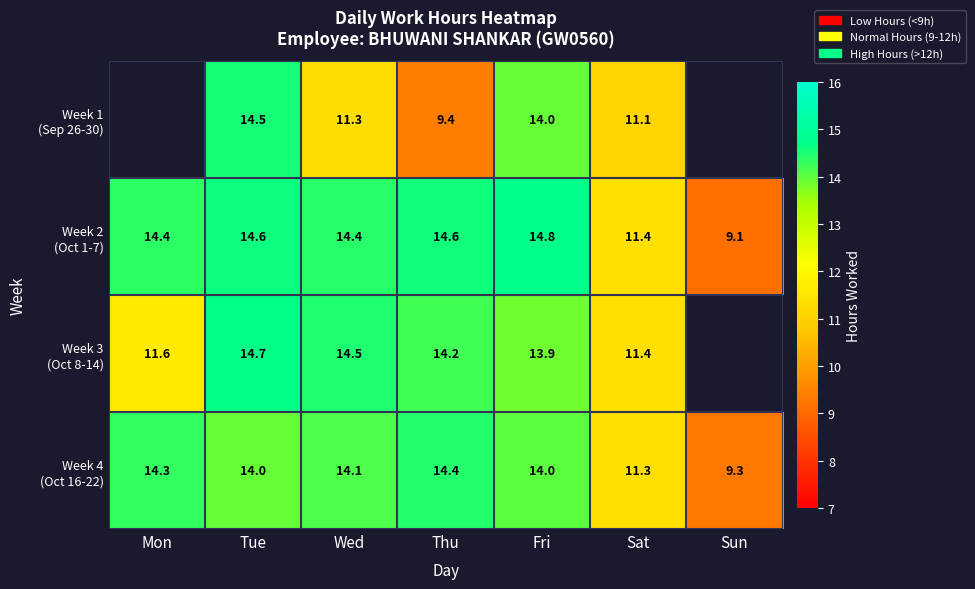

Read the Week 1 (Sep 26-30) value at Fri.

14.0